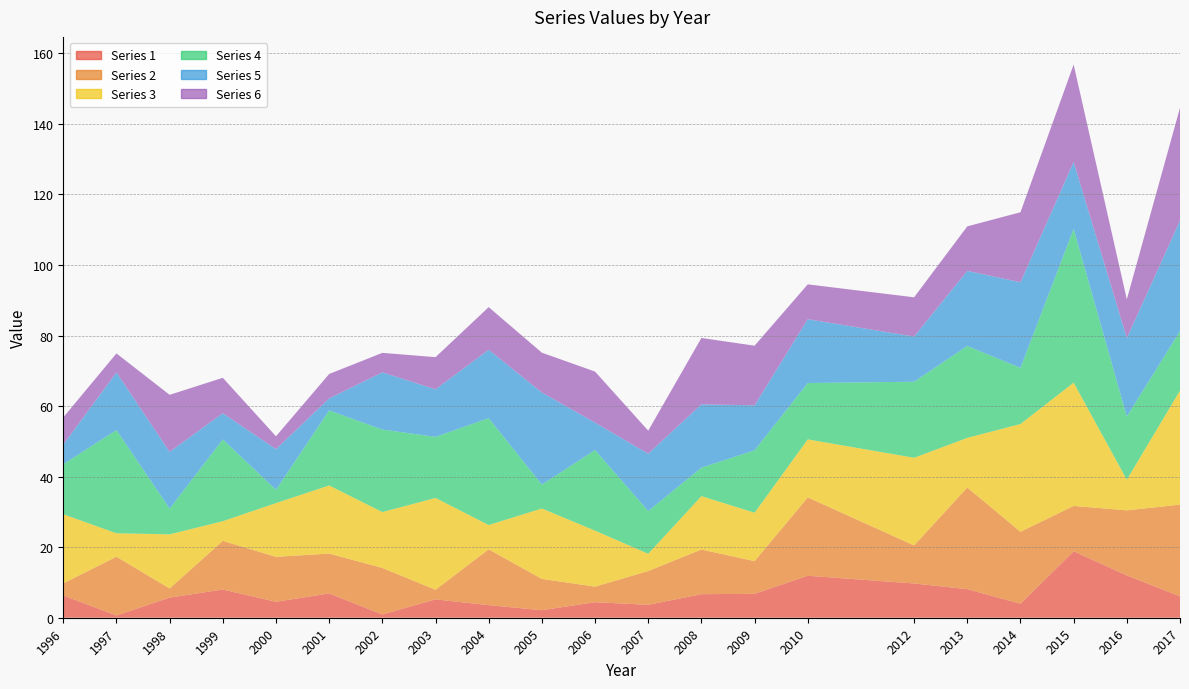

Reading right to left, what are all the values shown in this chart?

1: 6.1	12.0	18.9	4.0	8.1	9.7	11.9	6.8	6.7	3.7	4.4	2.1	3.6	5.2	0.9	6.9	4.5	8.0	5.7	0.6	6.3
2: 26.0	18.4	12.8	20.4	28.8	10.8	22.2	9.3	12.7	9.6	4.4	8.9	15.8	2.7	13.2	11.3	12.7	13.8	2.6	16.7	3.4
3: 32.3	8.7	35.0	30.6	14.1	24.9	16.4	13.7	15.1	4.9	15.9	20.0	6.9	26.0	15.8	19.3	15.2	5.6	15.3	6.7	19.6
4: 16.9	17.9	43.6	15.9	26.1	21.6	16.0	17.7	8.1	12.1	22.9	6.8	30.3	17.3	23.4	21.3	3.8	23.2	7.3	29.2	14.2
5: 31.3	22.2	19.0	24.3	21.3	12.8	18.1	12.8	17.9	16.3	7.8	26.1	19.4	13.5	16.2	3.4	11.5	7.5	16.1	16.3	5.6
6: 32.0	11.0	27.6	19.9	12.6	11.1	9.9	16.9	18.8	6.5	14.5	11.3	12.1	9.1	5.5	6.9	3.6	10.0	16.2	5.4	7.7